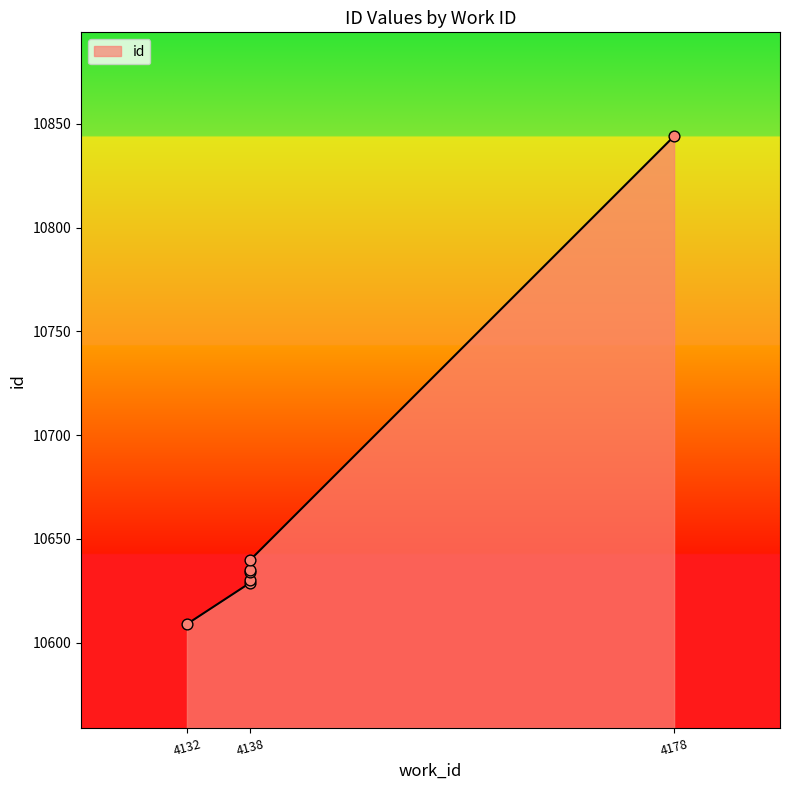

What is the ratio of the value at 4138 to the value at 4138?

1.0